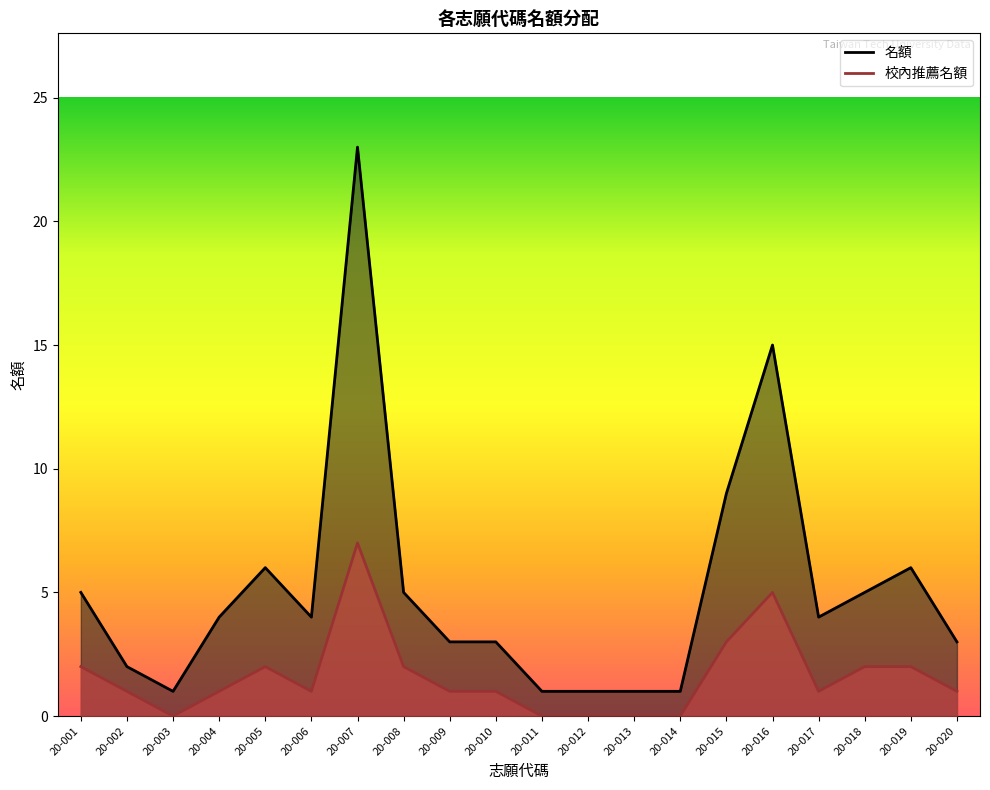

Does the chart display data point markers on the line(s)?

No